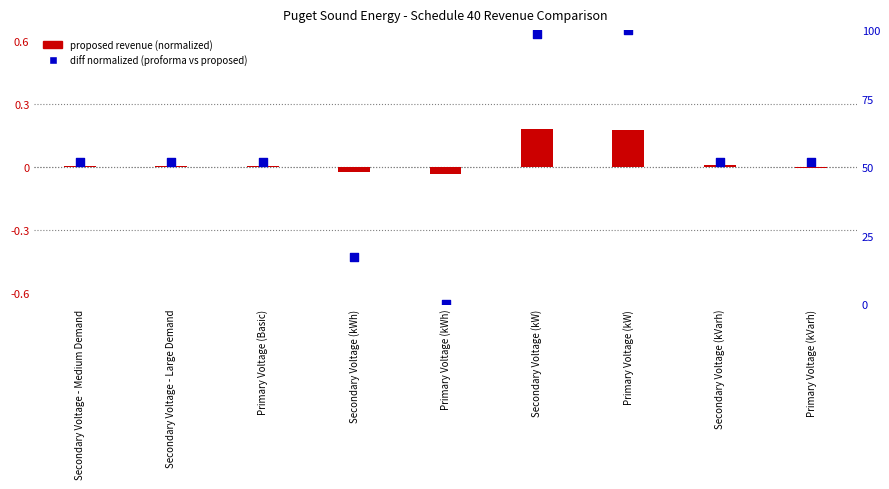

Is the value of proforma vs proposed diff (normalized) at Secondary Voltage (kVarh) greater than the value of proposed revenue (normalized) at Secondary Voltage (kWh)?

Yes